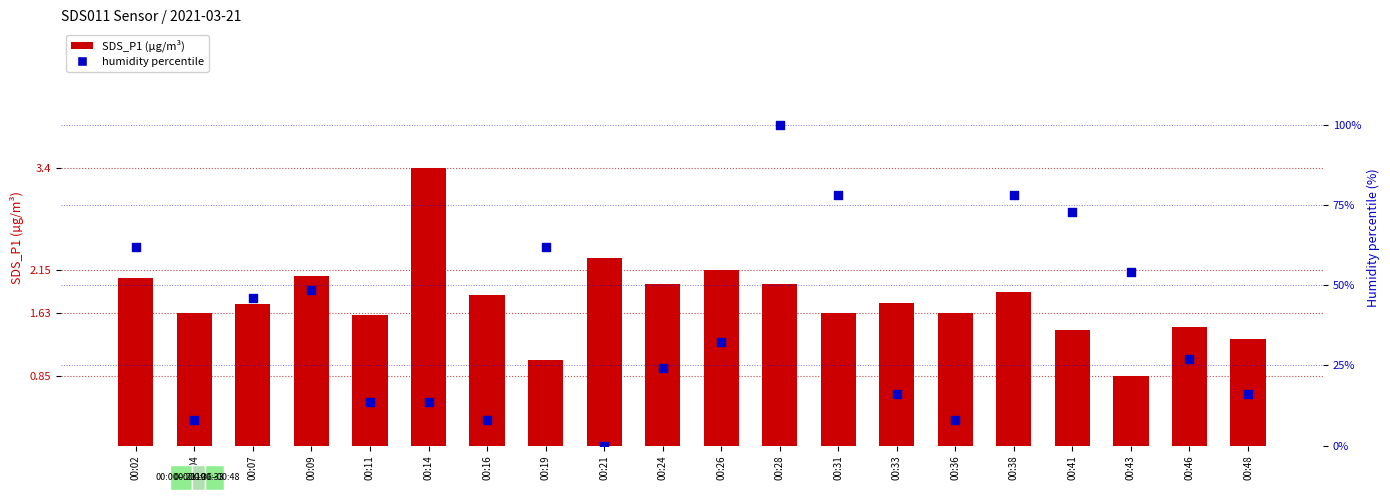

Which series has the largest Y range (max minus min)?

humidity percentile